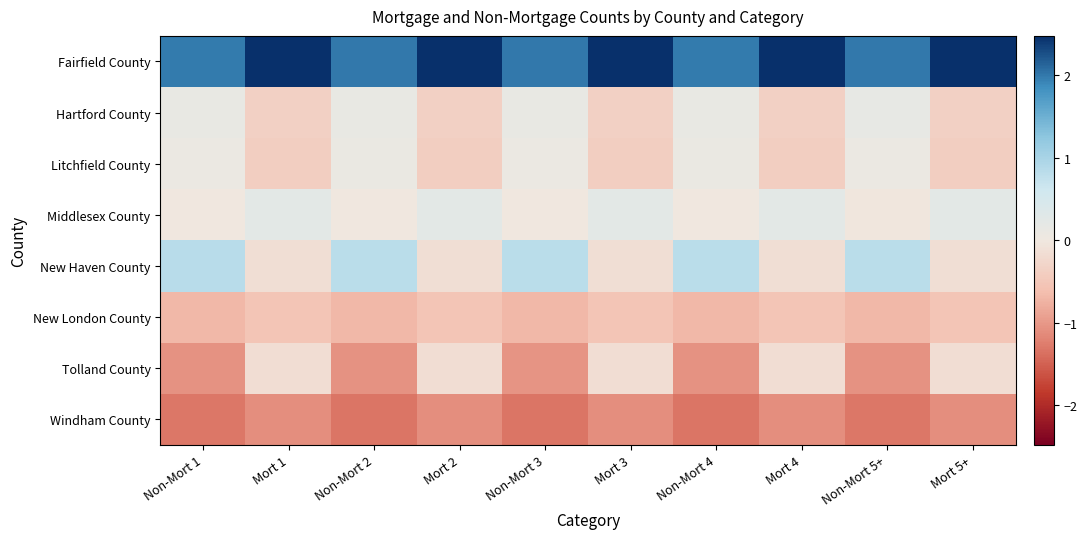

At which category does the chart reach its peak across all series?

Mort 3